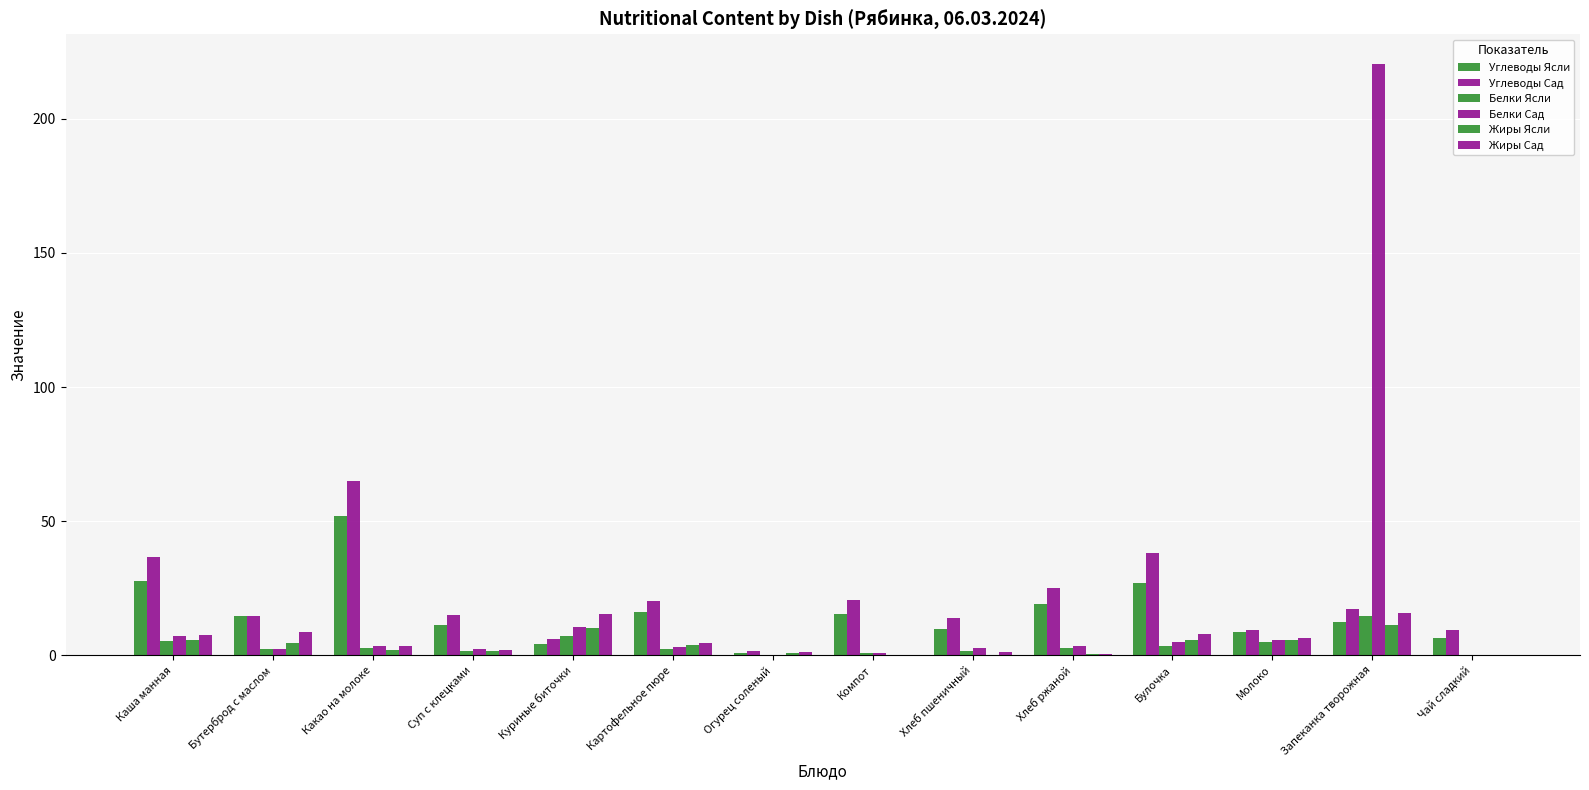

Reading left to right, what are all the values shown in this chart?

Углеводы Ясли: Каша манная=27.6	Бутерброд с маслом=14.5	Какао на молоке=52.0	Суп с клецками=11.3	Куриные биточки=4.0	Картофельное пюре=16.1	Огурец соленый=0.9	Компот=15.4	Хлеб пшеничный=9.8	Хлеб ржаной=18.9	Булочка=27.1	Молоко=8.5	Запеканка творожная=12.4	Чай сладкий=6.5
Углеводы Сад: Каша манная=36.7	Бутерброд с маслом=14.6	Какао на молоке=65.0	Суп с клецками=15.1	Куриные биточки=6.0	Картофельное пюре=20.1	Огурец соленый=1.4	Компот=20.6	Хлеб пшеничный=14.0	Хлеб ржаной=25.2	Булочка=38.0	Молоко=9.4	Запеканка творожная=17.3	Чай сладкий=9.3
Белки Ясли: Каша манная=5.3	Бутерброд с маслом=2.4	Какао на молоке=2.7	Суп с клецками=1.6	Куриные биточки=7.0	Картофельное пюре=2.4	Огурец соленый=0.2	Компот=0.7	Хлеб пшеничный=1.5	Хлеб ржаной=2.5	Булочка=3.6	Молоко=5.0	Запеканка творожная=14.7	Чай сладкий=0.1
Белки Сад: Каша манная=7.1	Бутерброд с маслом=2.4	Какао на молоке=3.6	Суп с клецками=2.2	Куриные биточки=10.5	Картофельное пюре=3.1	Огурец соленый=0.2	Компот=0.9	Хлеб пшеничный=2.7	Хлеб ржаной=3.3	Булочка=5.0	Молоко=5.6	Запеканка творожная=220.5	Чай сладкий=0.2
Жиры Ясли: Каша манная=5.7	Бутерброд с маслом=4.4	Какао на молоке=2.0	Суп с клецками=1.5	Куриные биточки=10.3	Картофельное пюре=3.7	Огурец соленый=0.7	Компот=0.0	Хлеб пшеничный=0.2	Хлеб ржаной=0.5	Булочка=5.7	Молоко=5.8	Запеканка творожная=11.2	Чай сладкий=0.0
Жиры Сад: Каша манная=7.6	Бутерброд с маслом=8.6	Какао на молоке=3.3	Суп с клецками=2.1	Куриные биточки=15.4	Картофельное пюре=4.6	Огурец соленый=1.0	Компот=0.1	Хлеб пшеничный=1.0	Хлеб ржаной=0.6	Булочка=8.0	Молоко=6.4	Запеканка творожная=15.6	Чай сладкий=0.0